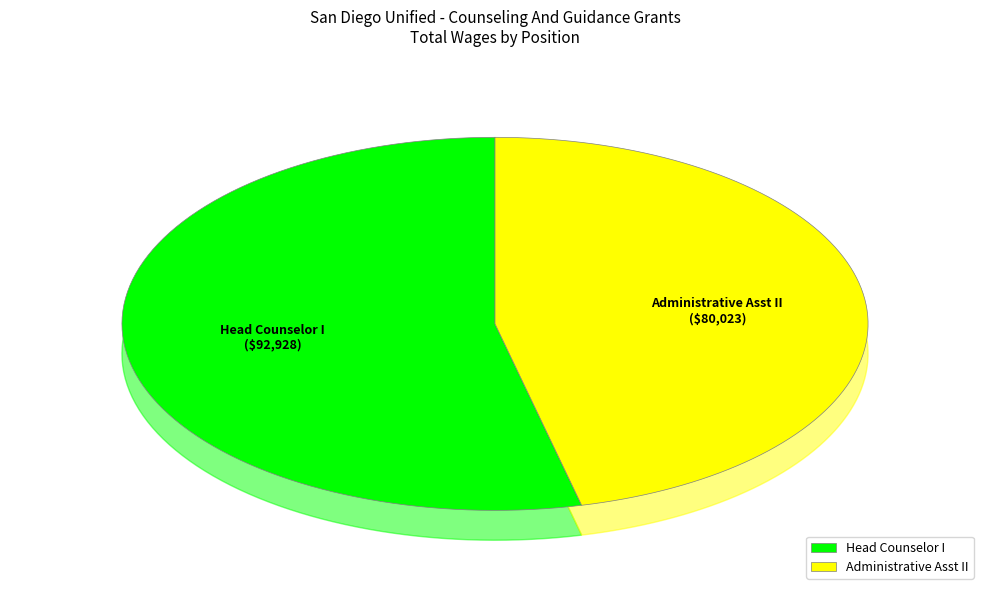

What percentage is NOT represented by Administrative Asst II?

53.7%